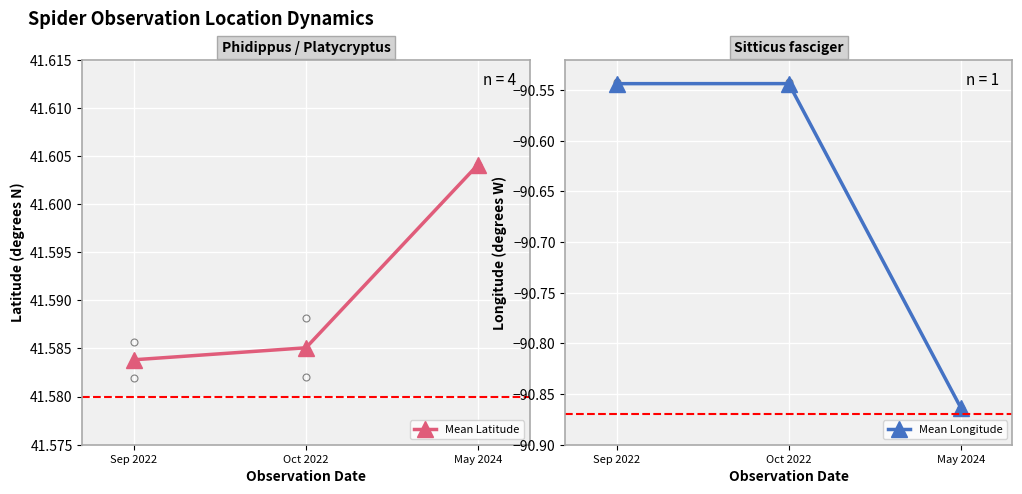

Between Oct 2022 and May 2024, which is larger?

May 2024